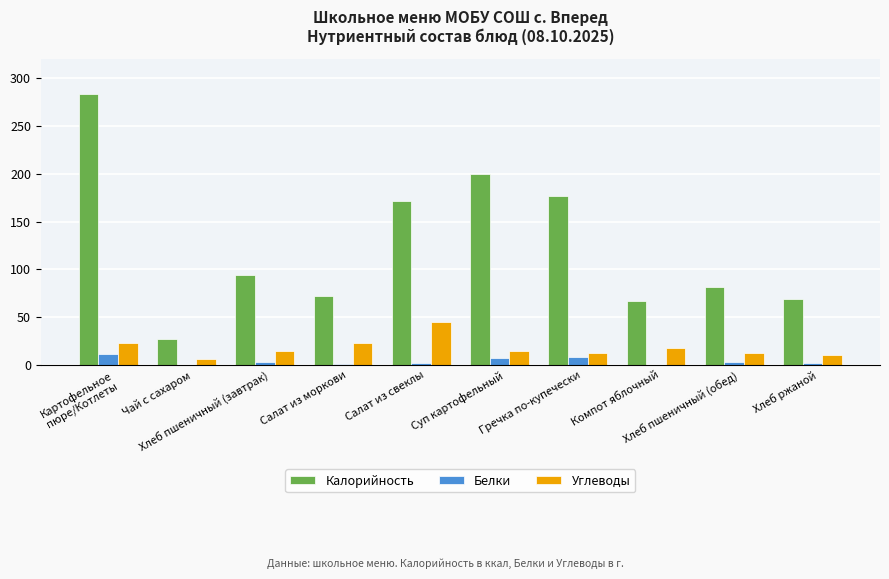

Which series has the largest total across all categories?

Калорийность